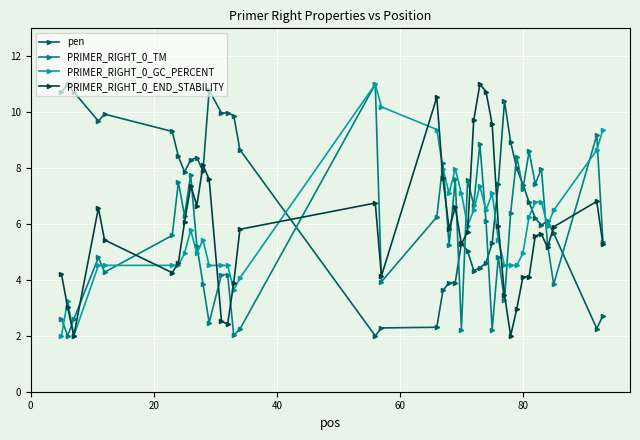

What is the maximum value shown in the chart?

11.0